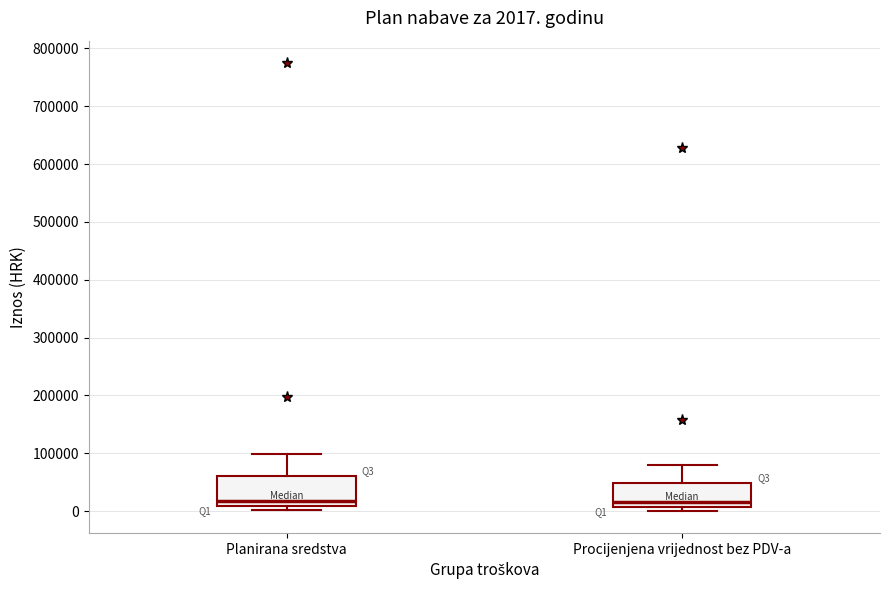

Comparing the boxes themselves (not the whiskers), which one is the tallest?

Planirana sredstva